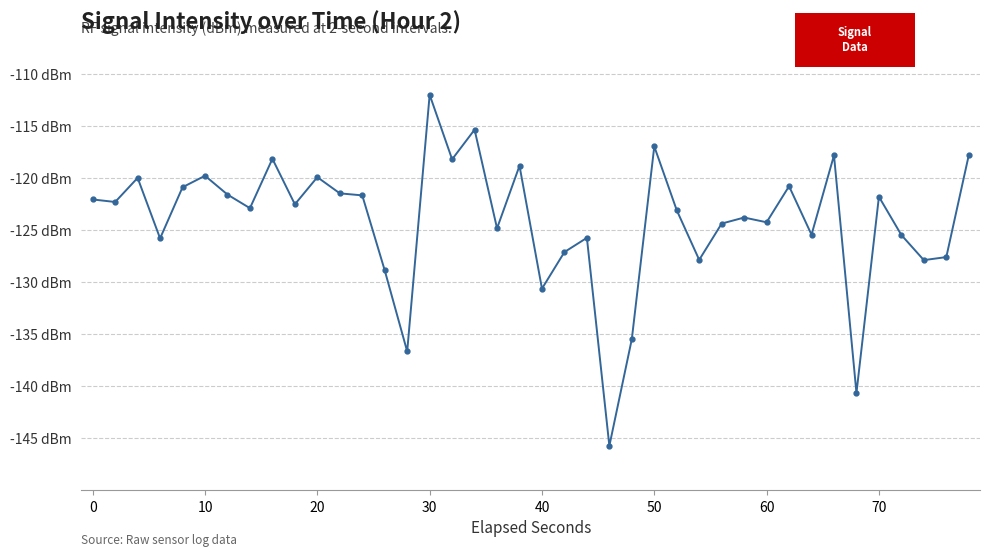

Is this an area chart (filled region under the line)?

No